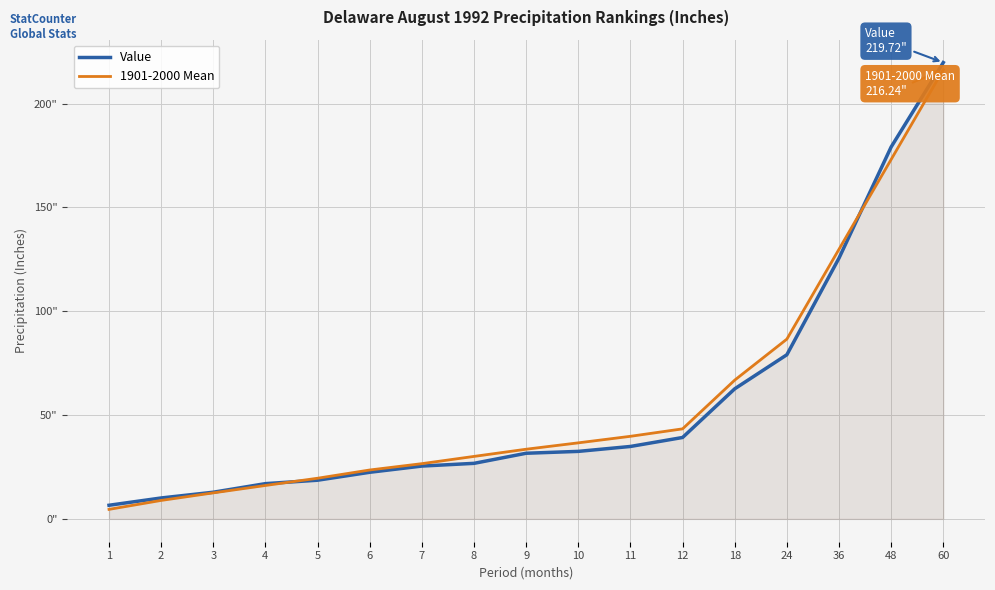

Which series has the largest range (max minus min)?

Value